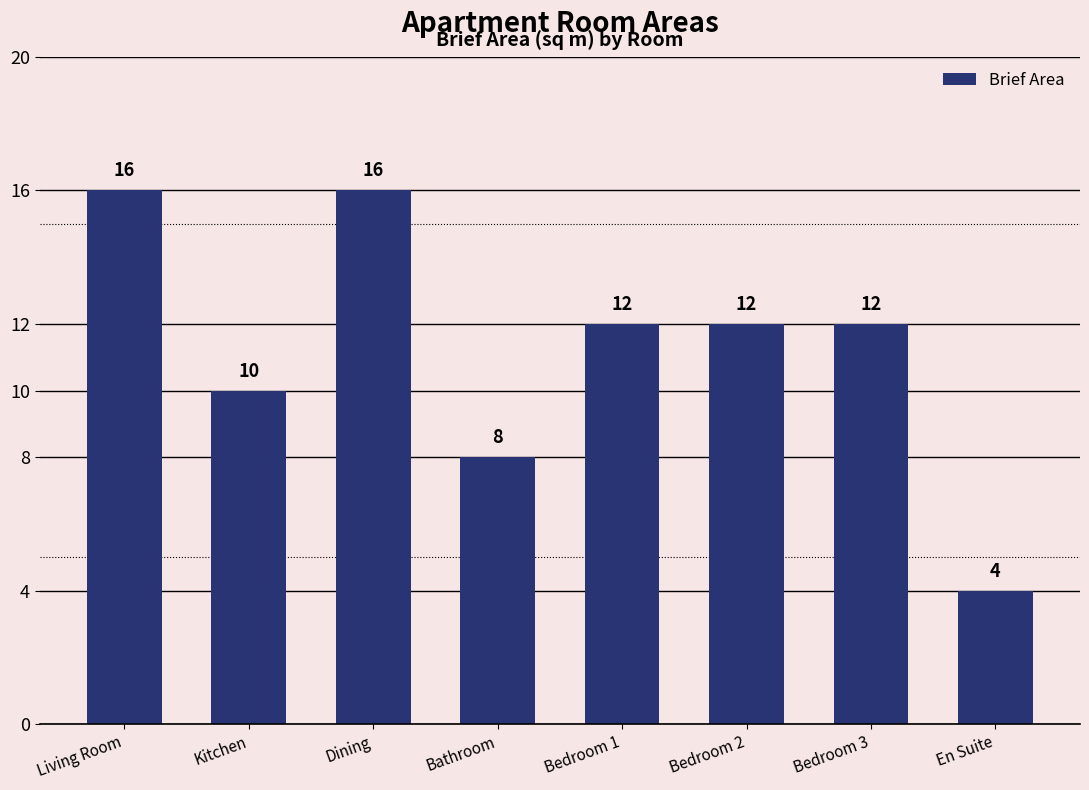

What position from the right is Bedroom 3?

2